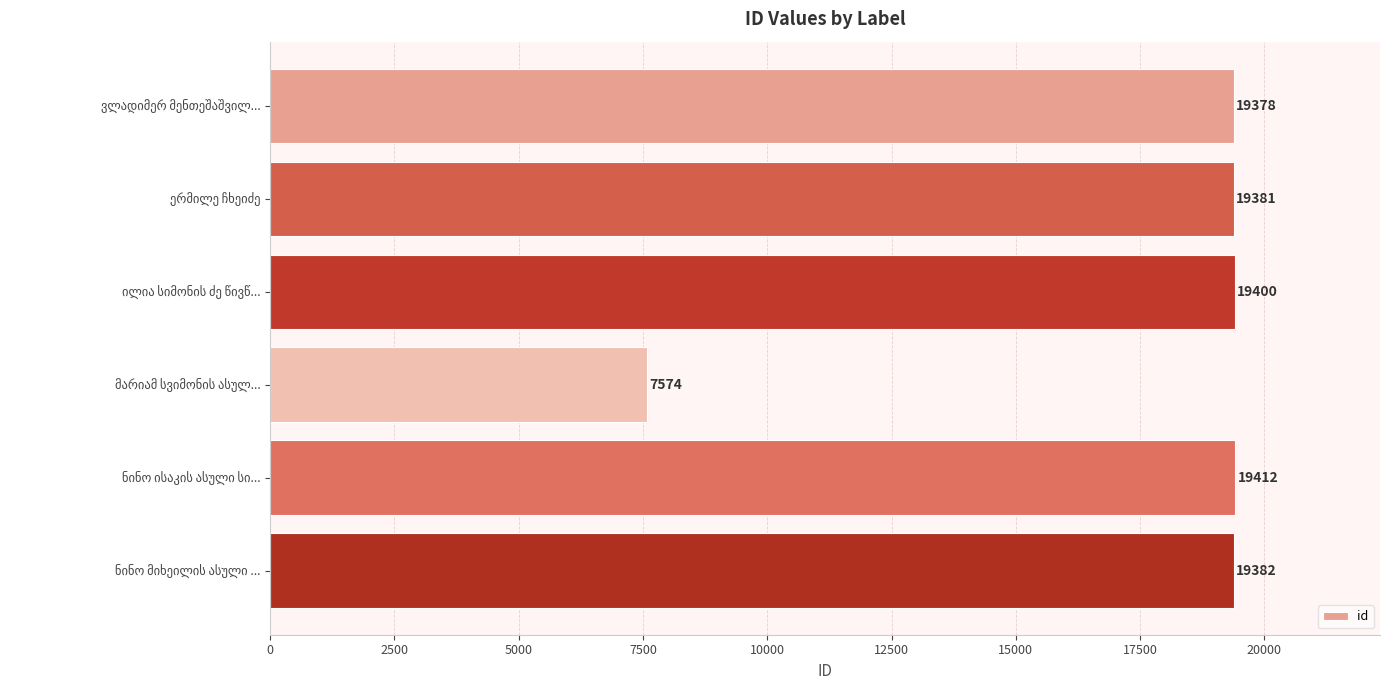

What is the smallest value displayed?

7574